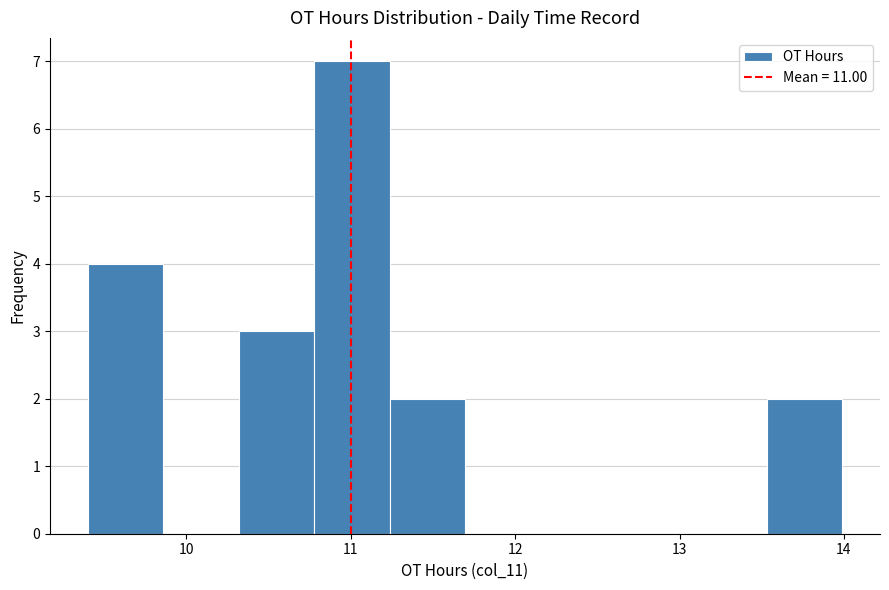

Reading left to right, transcribe this chart: for each bar, give the range it covers on the x-axis and its height. Neither the bar edges nor the heights are printed on the chart, so give them approximately, as read against the axes.

9.4 to 9.9: 4
9.9 to 10.3: 0
10.3 to 10.8: 3
10.8 to 11.2: 7
11.2 to 11.7: 2
11.7 to 12.2: 0
12.2 to 12.6: 0
12.6 to 13.1: 0
13.1 to 13.5: 0
13.5 to 14.0: 2